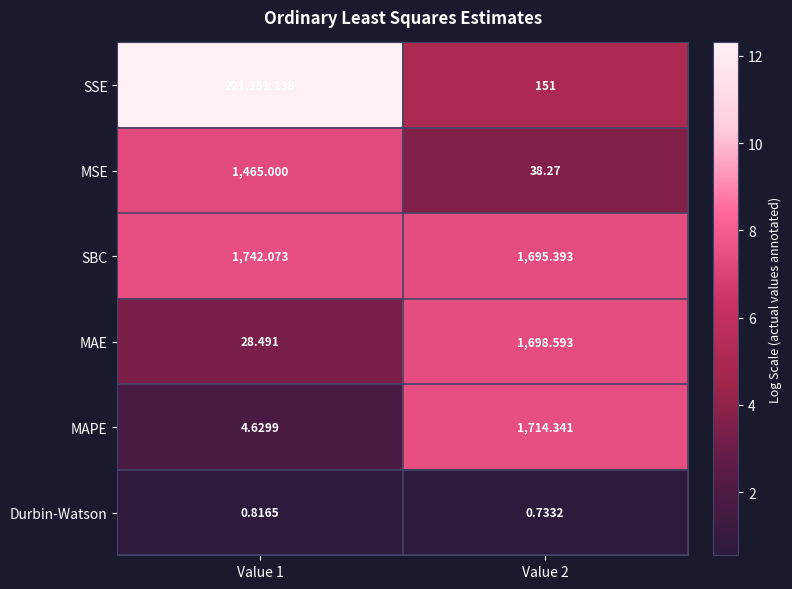

Which series has the largest range (max minus min)?

SSE